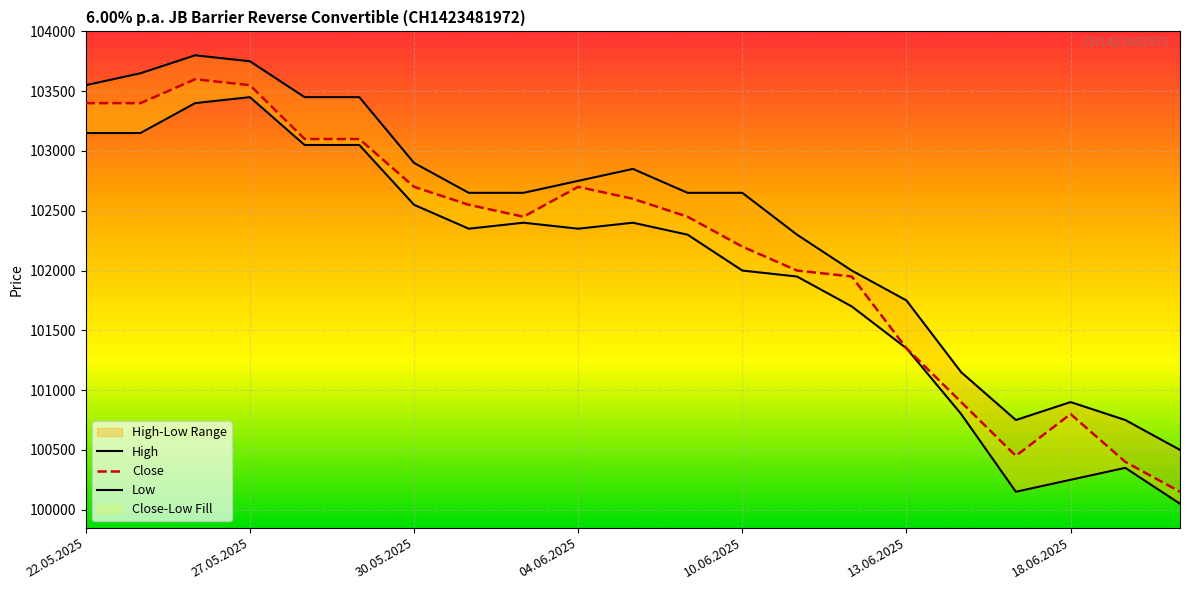

What is the maximum value shown in the chart?

103800